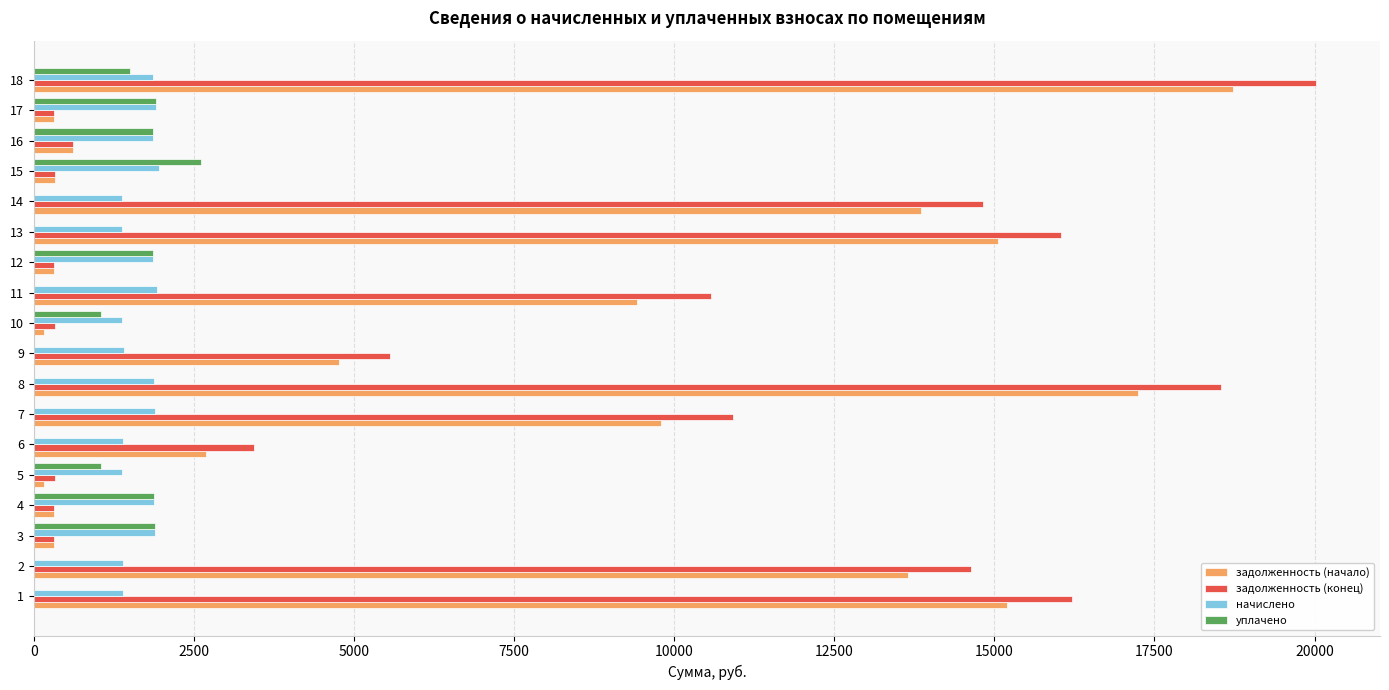

Which series has the largest range (max minus min)?

задолженность (конец)